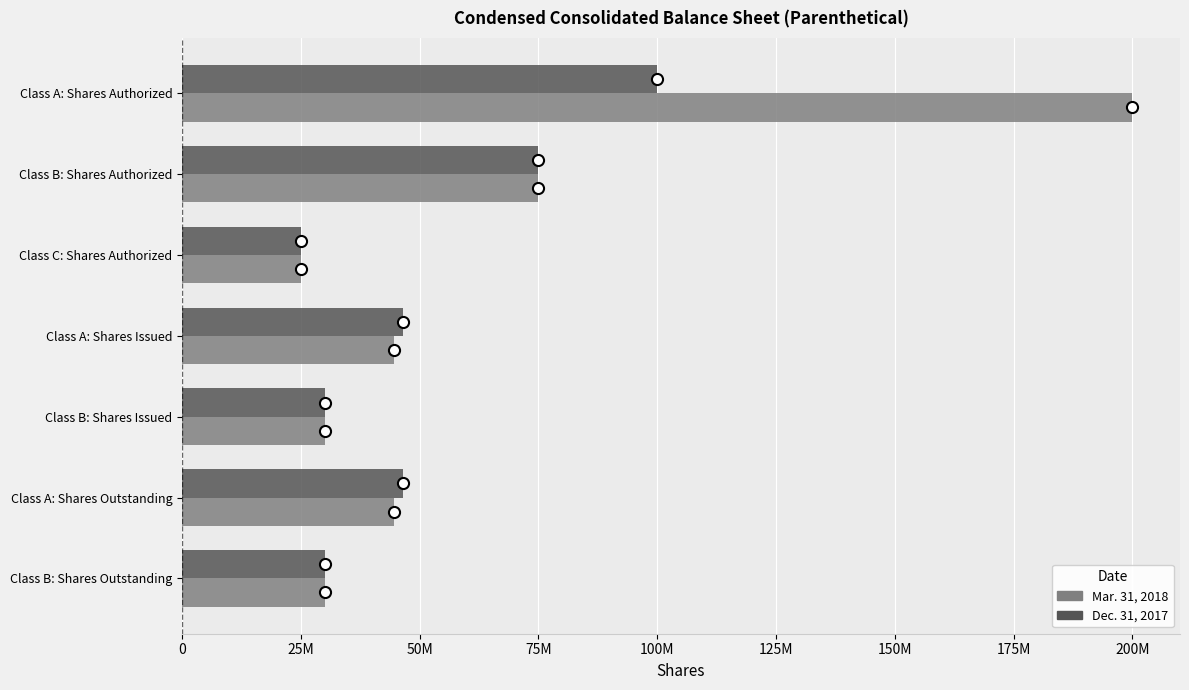

At how many categories does at least one series exceed 124880673?

1